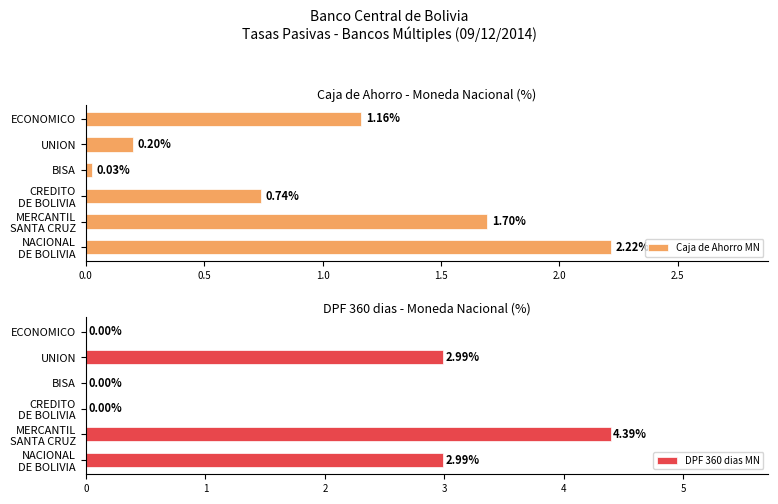

What is the difference between the maximum and second lowest values in the Caja de Ahorro MN series?

2.0